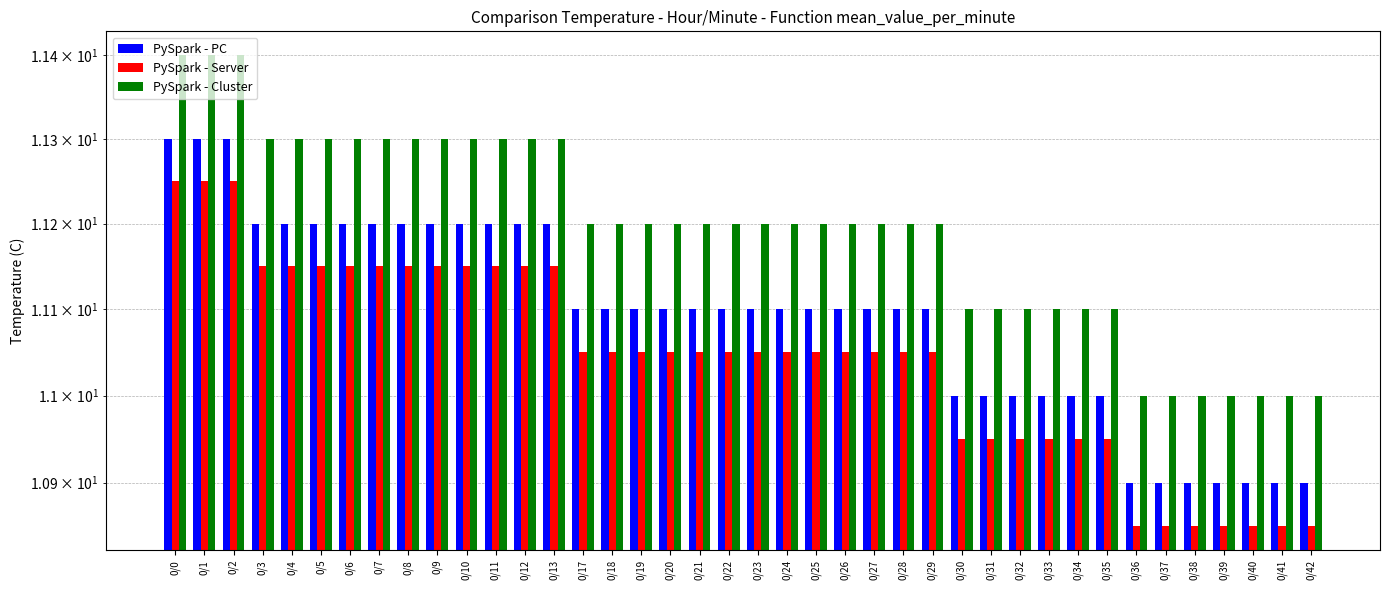

At which category is the sum across all series the highest?

0/0